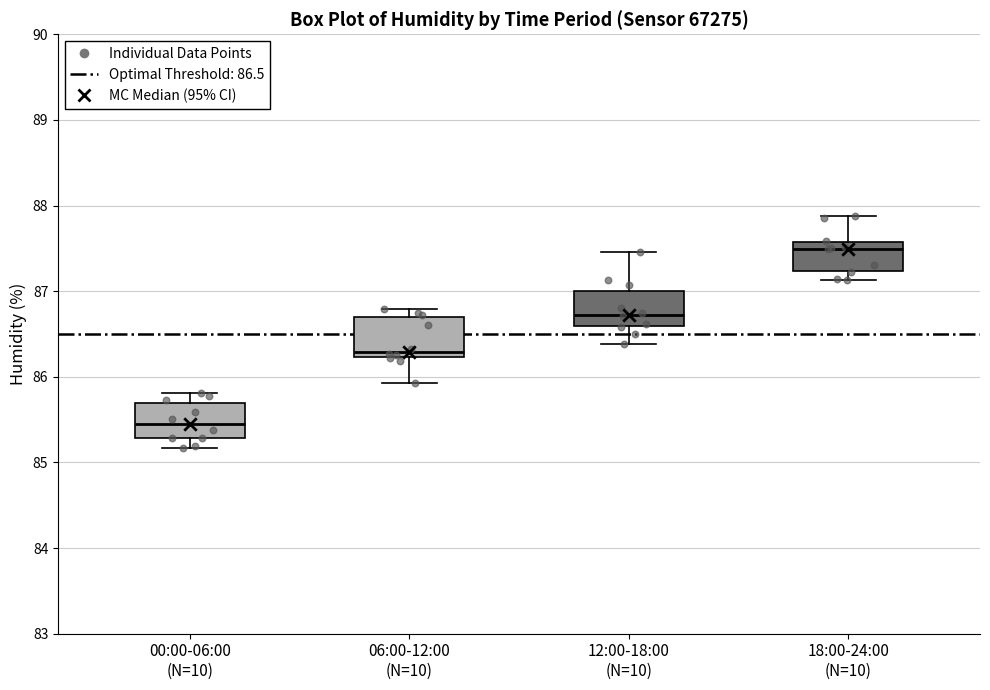

Reading left to right, transcribe this box plot: for each box, give where its median line is, the range the box spans, and where its two whiskers end, as read against the y-axis. The values are not printed on the chart, so give them approximately, as read against the axis.

00:00-06:00 (N=10): median 85.4, box 85.3 to 85.7, whiskers 85.2 to 85.8
06:00-12:00 (N=10): median 86.3, box 86.2 to 86.7, whiskers 85.9 to 86.8
12:00-18:00 (N=10): median 86.7, box 86.6 to 87.0, whiskers 86.4 to 87.5
18:00-24:00 (N=10): median 87.5, box 87.2 to 87.6, whiskers 87.1 to 87.9